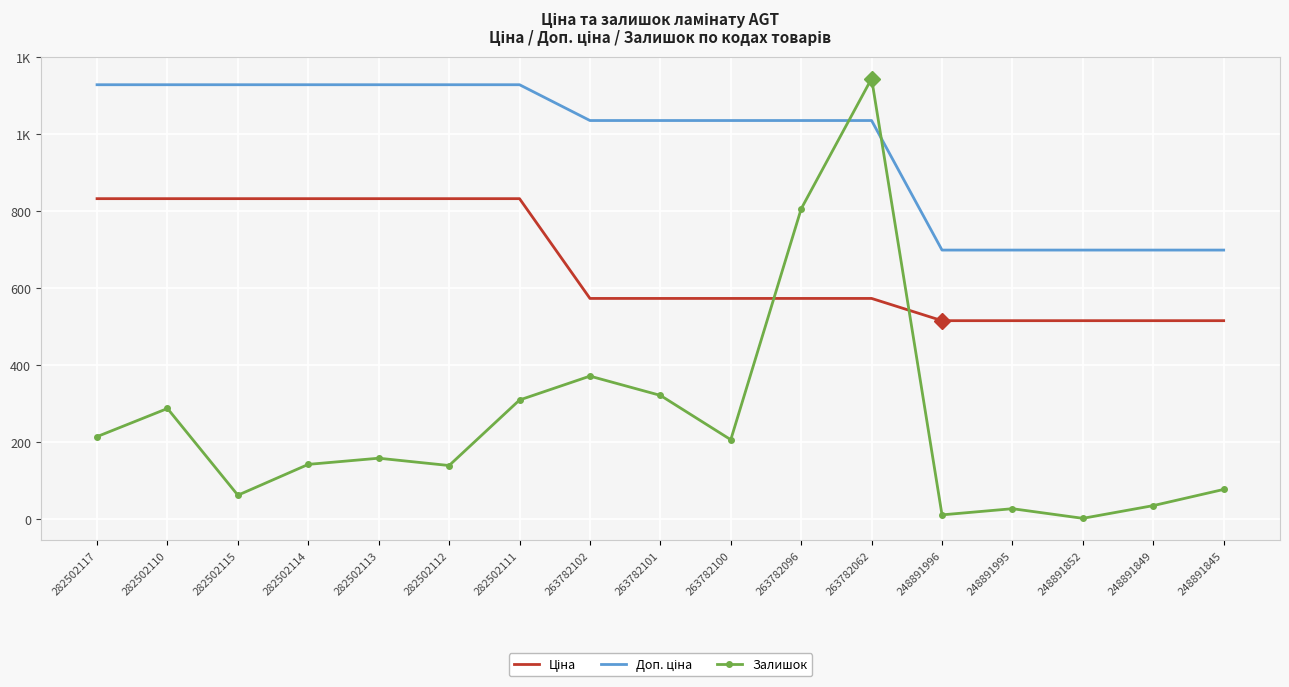

At how many categories does at least one series exceed 205?

17